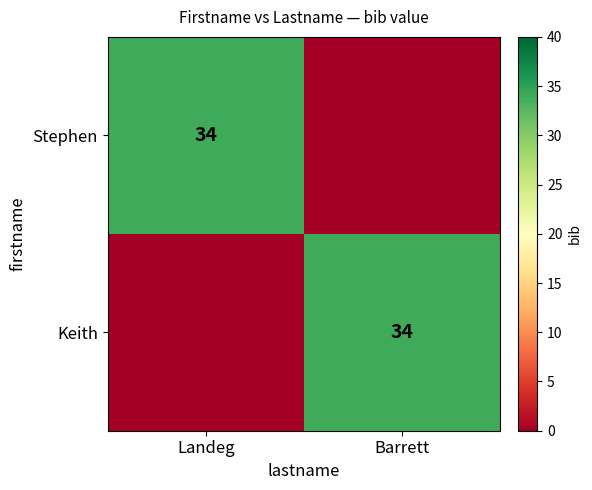

True or false: Keith has a value of 17 at Barrett.

False